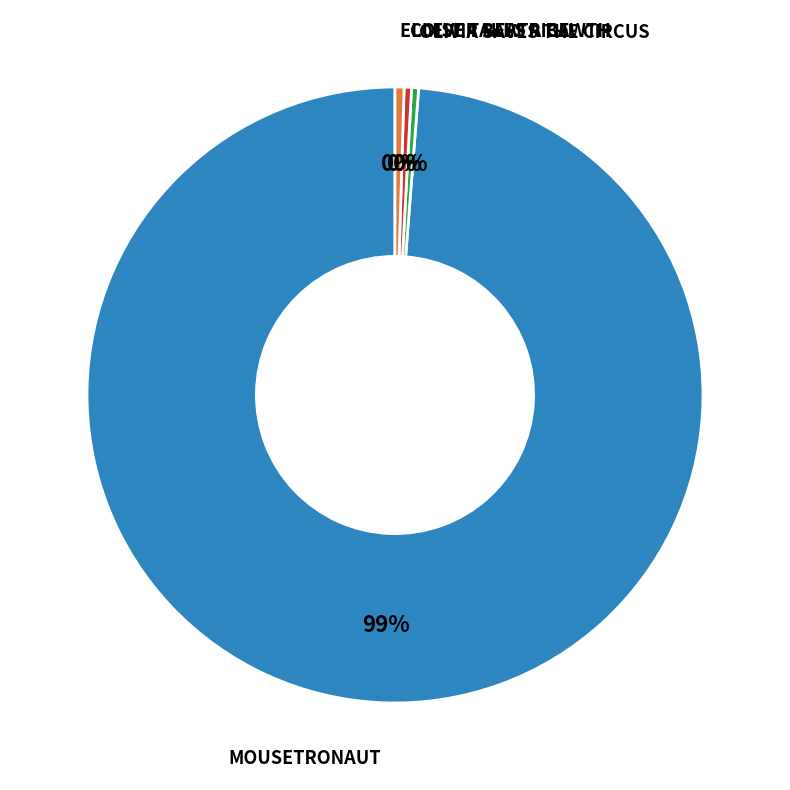

Is there a majority slice in this chart?

Yes